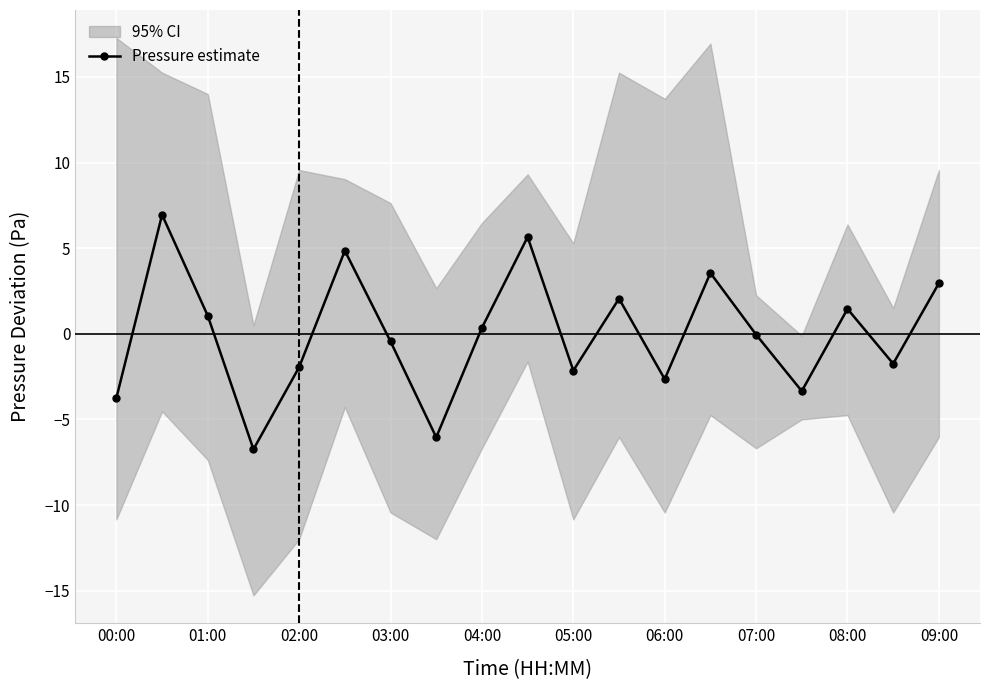

The Pressure estimate series shows -0.4 at 03:00. True or false?

True